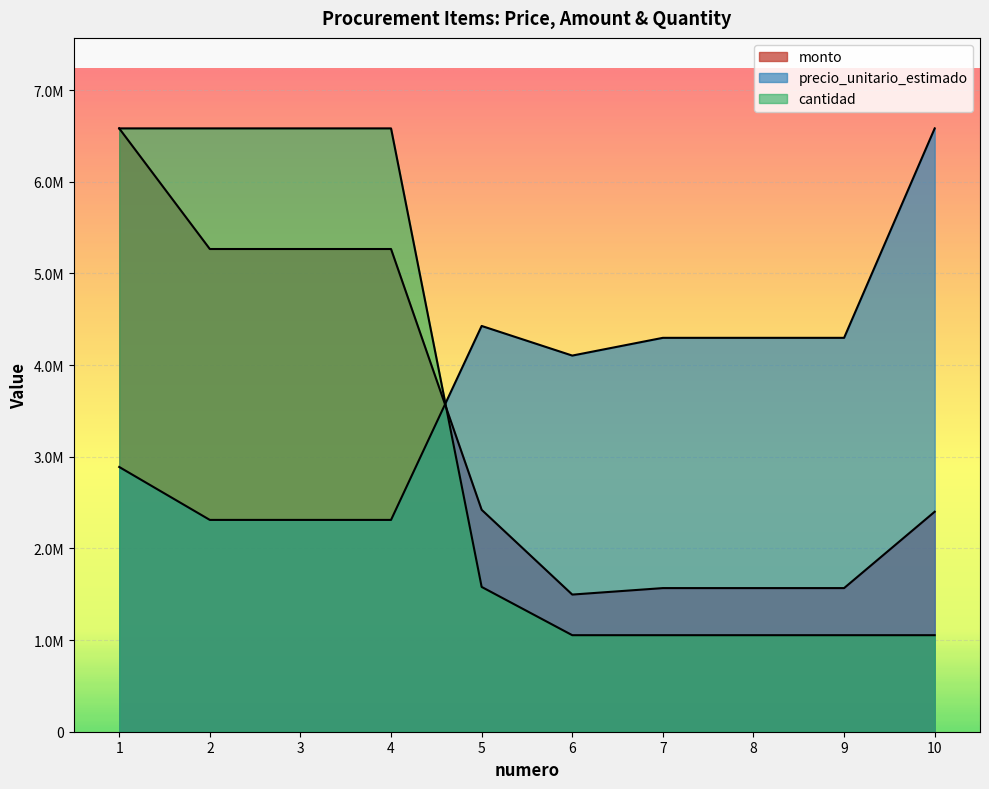

Which series ends up on top after the final intersection of precio_unitario_estimado and monto?

precio_unitario_estimado